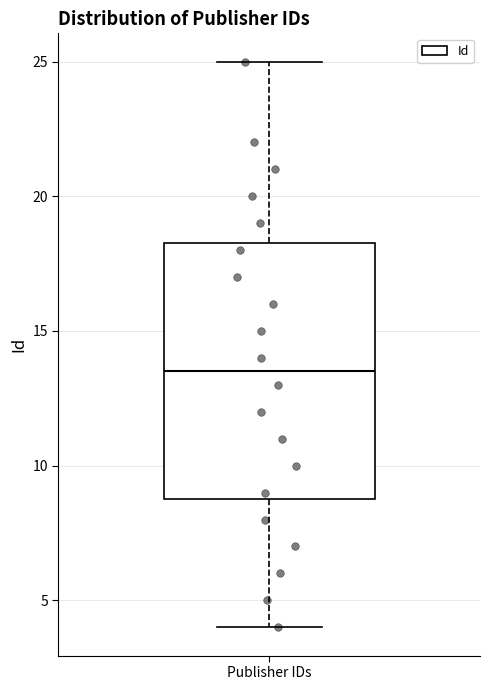

Where does the upper whisker of the box for Publisher IDs end on the y-axis? The values are not printed on the chart, so give them approximately, as read against the axis.

25.0